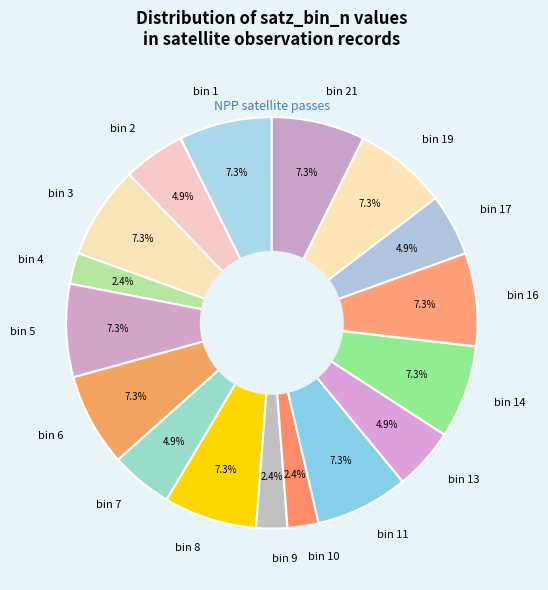

How many slices are in this pie chart?

17